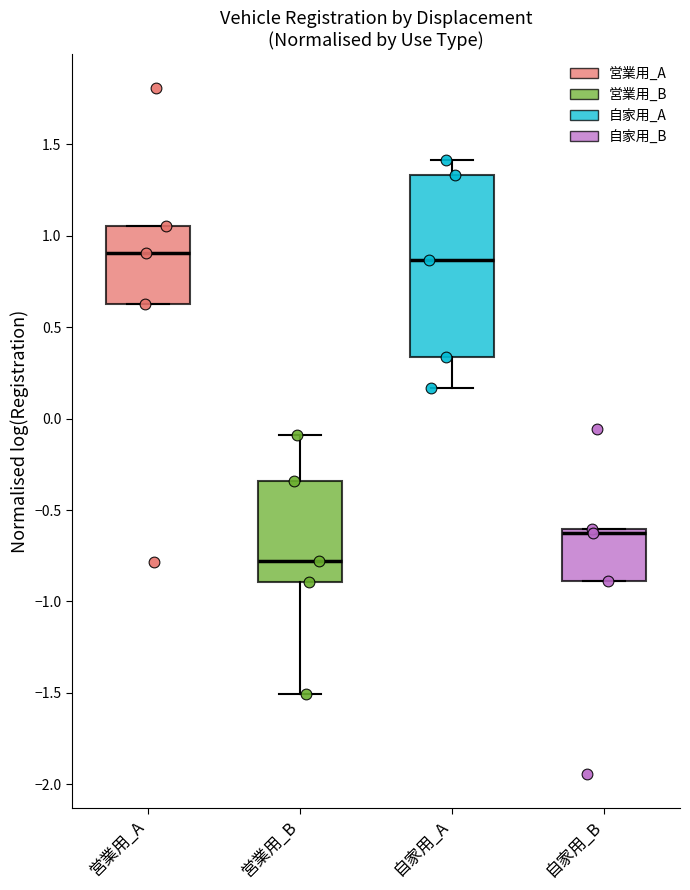

Which box is the tallest, from its lower edge to its upper edge?

自家用_A